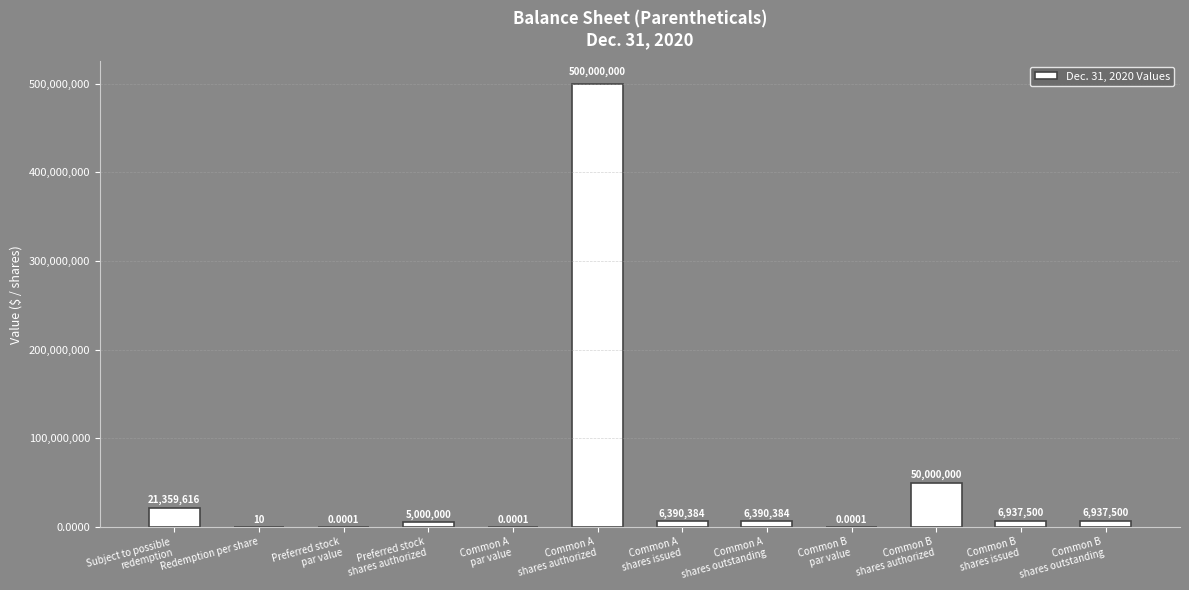

What is the greatest value displayed?

500000000.0